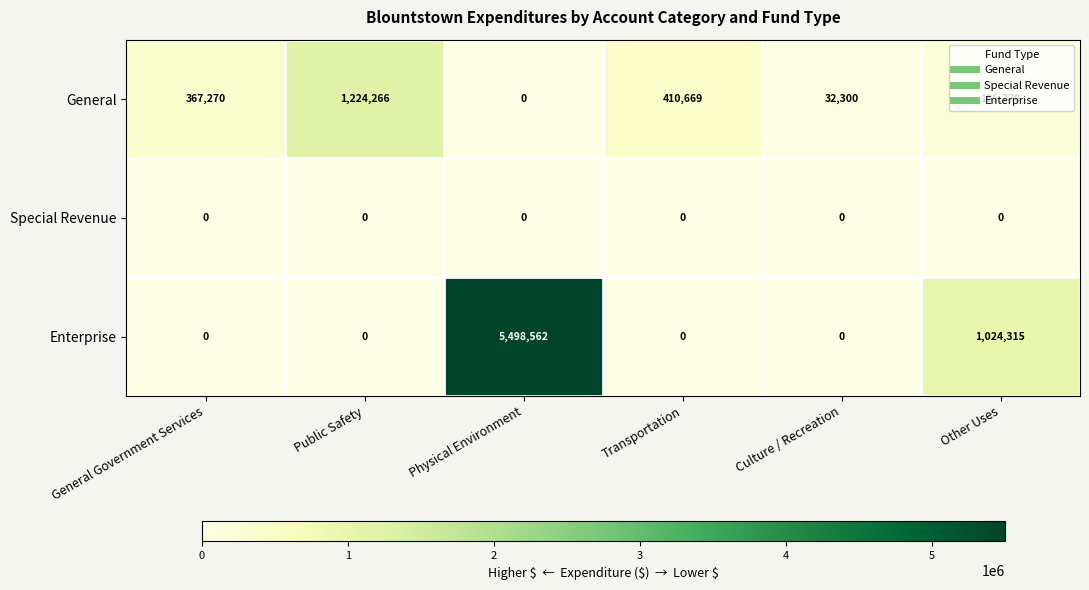

List the labels in order of General value, largest first.

Public Safety, Transportation, General Government Services, Other Uses, Culture / Recreation, Physical Environment